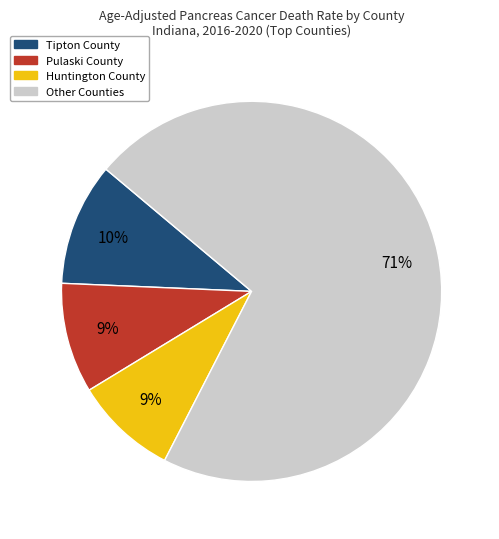

Is there any slice that represents more than half of the pie?

Yes